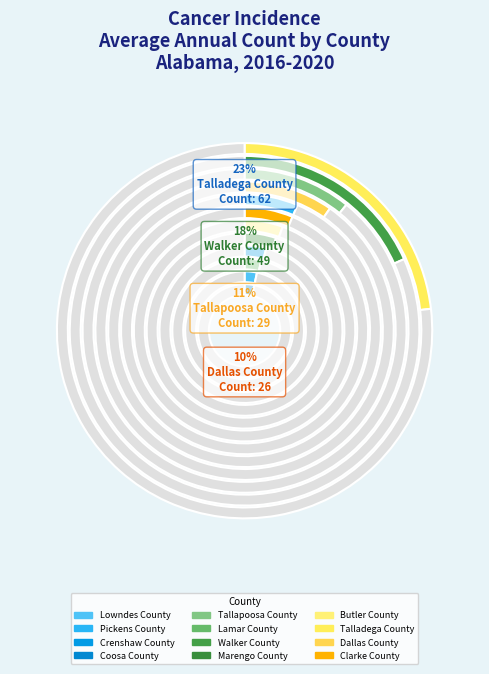

Combined, what portion of the pie is Butler County and Marengo County?

10.8%